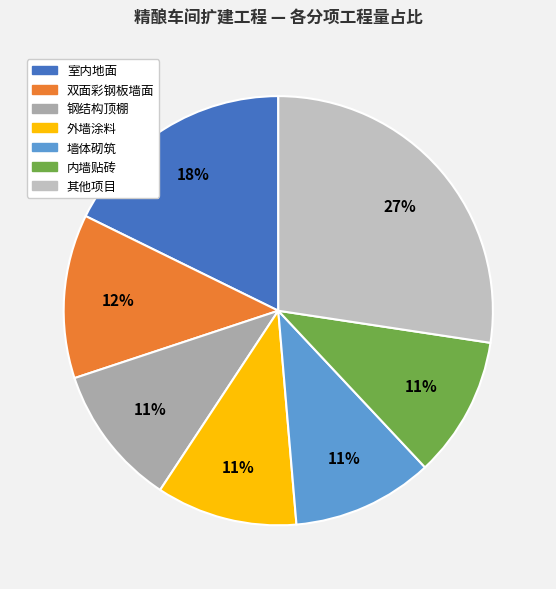

How many segments does this pie chart have?

7